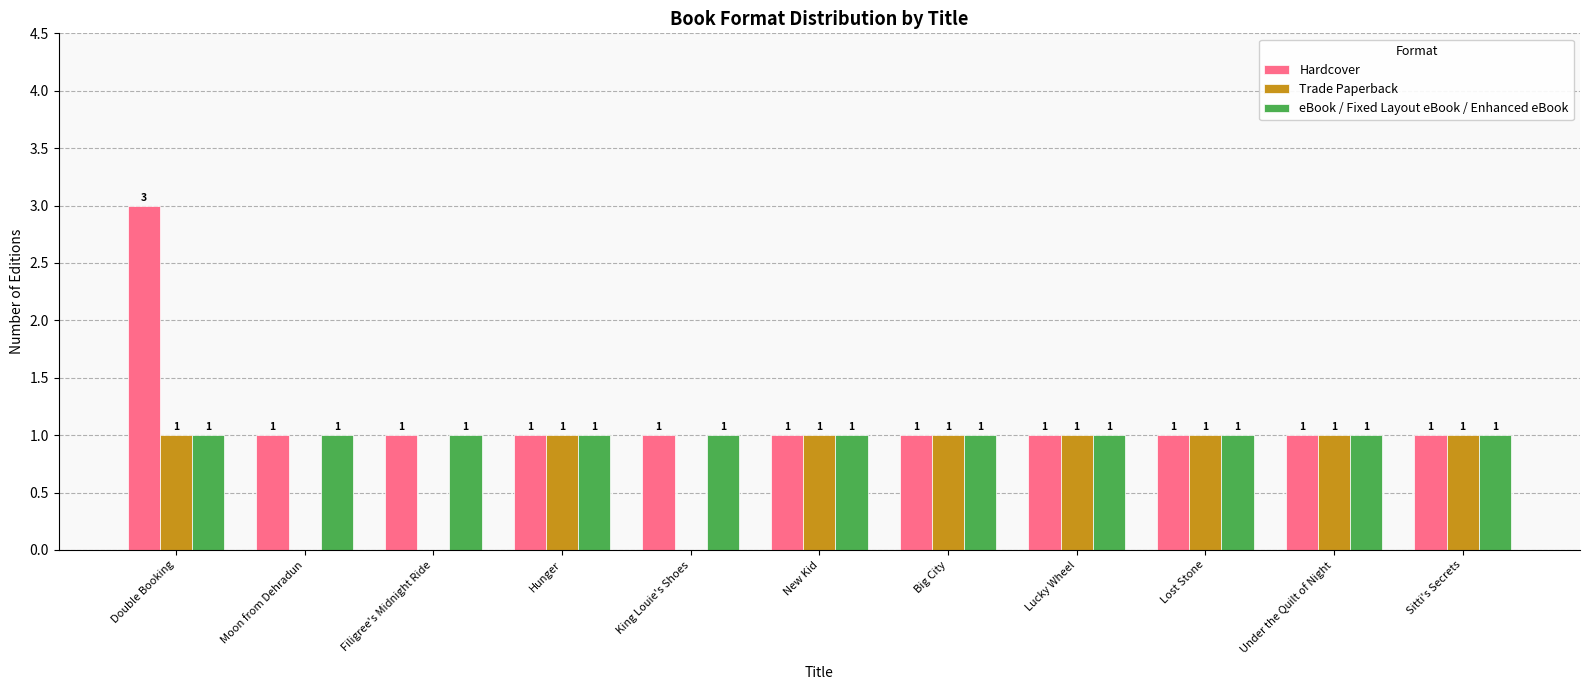

How many Hardcover values are between 1 and 2?

10